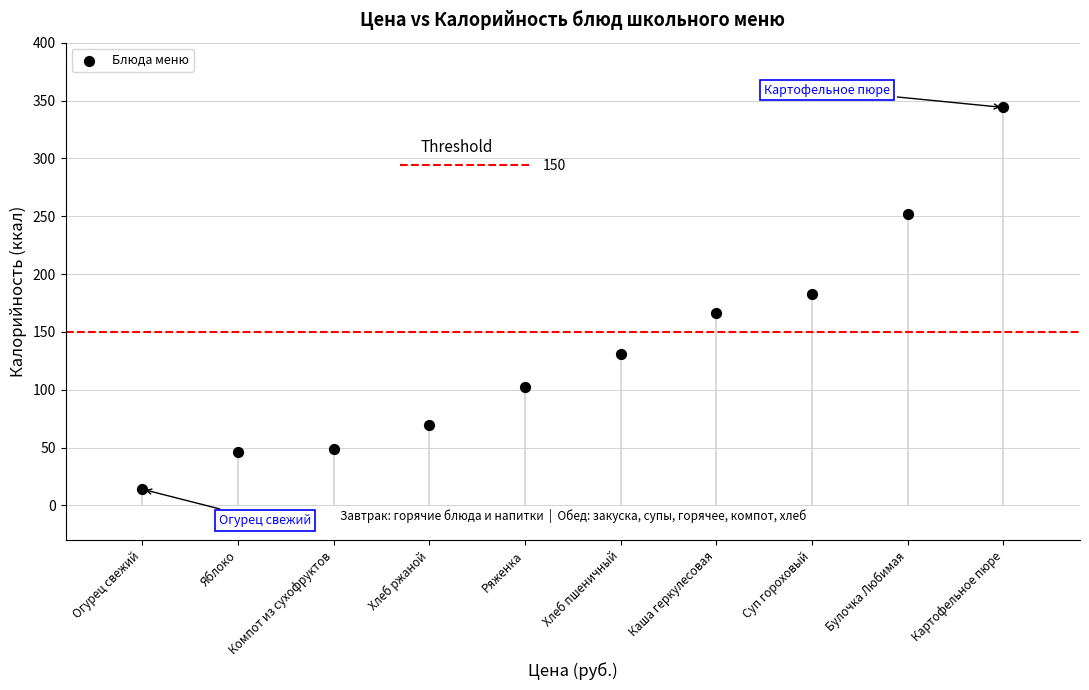

What is the range of Y values (max minus min)?

330.0